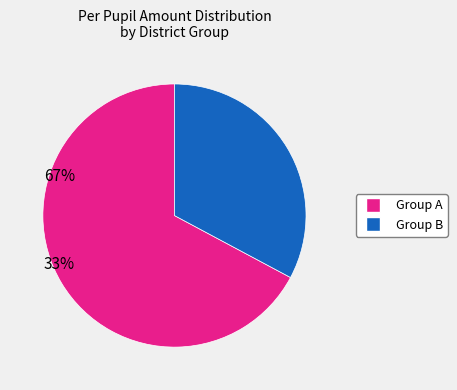

Is there a majority slice in this chart?

Yes